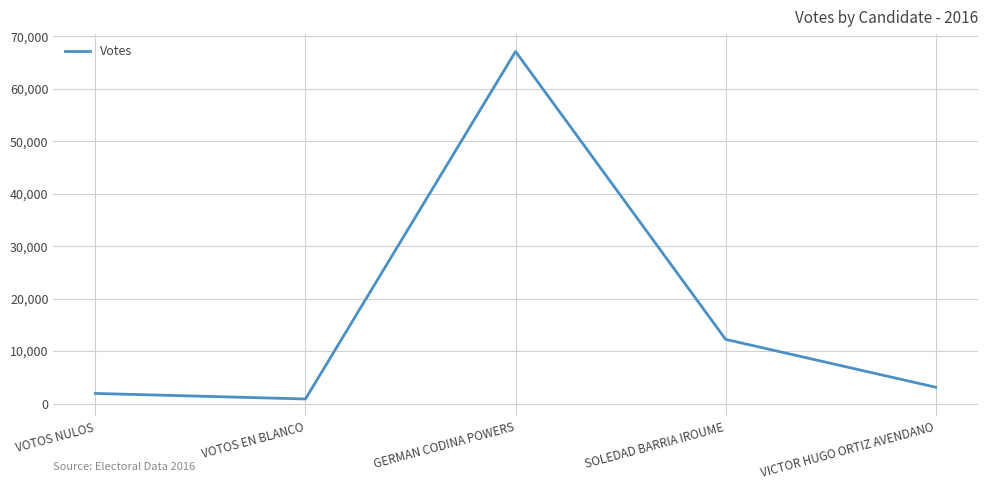

Reading left to right, extract all data points from this chart.

VOTOS NULOS=1938	VOTOS EN BLANCO=883	GERMAN CODINA POWERS=67107	SOLEDAD BARRIA IROUME=12245	VICTOR HUGO ORTIZ AVENDANO=3123